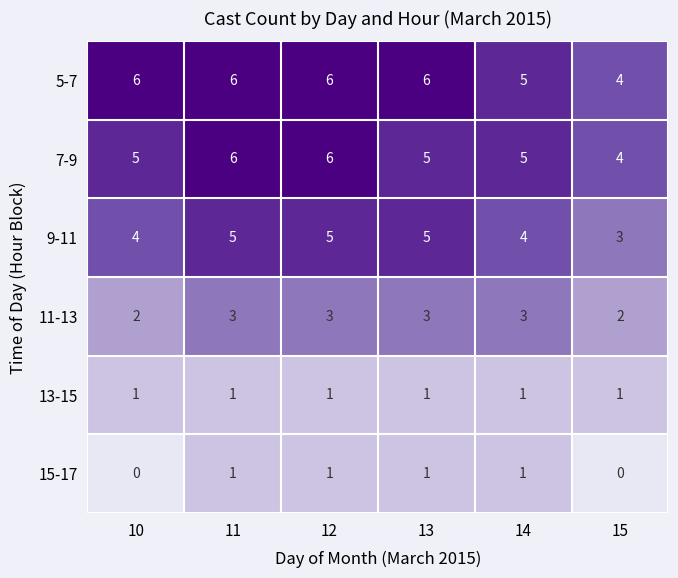

What is the total value across all series at 13?

21